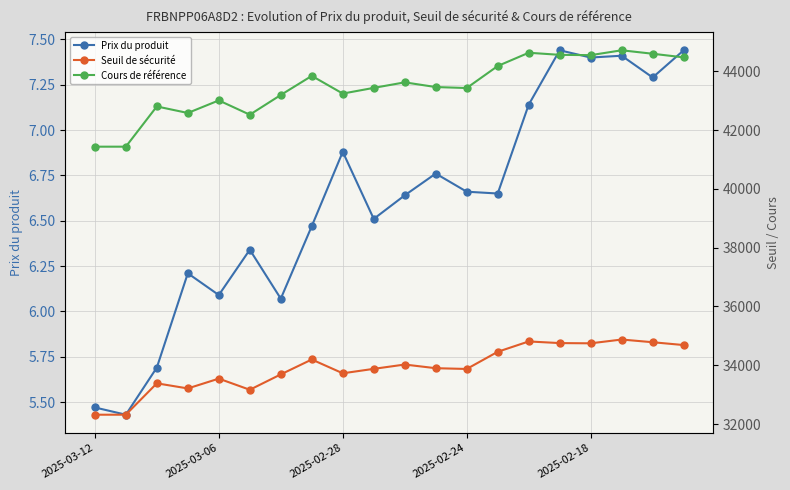

True or false: Prix du produit has more than 1 points higher than both neighbors.

True